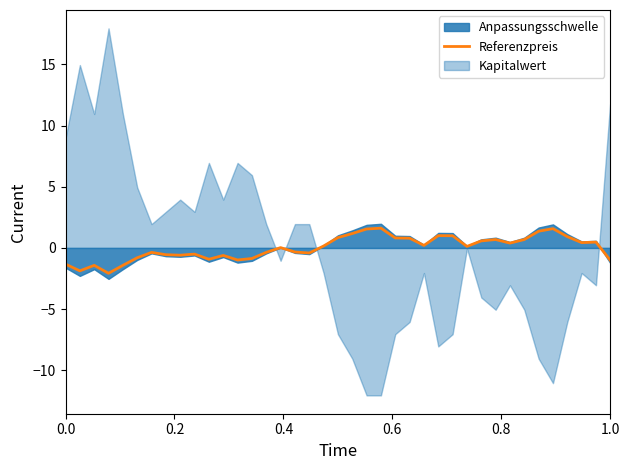

What is the lowest value of the Referenzpreis series?

-2.1